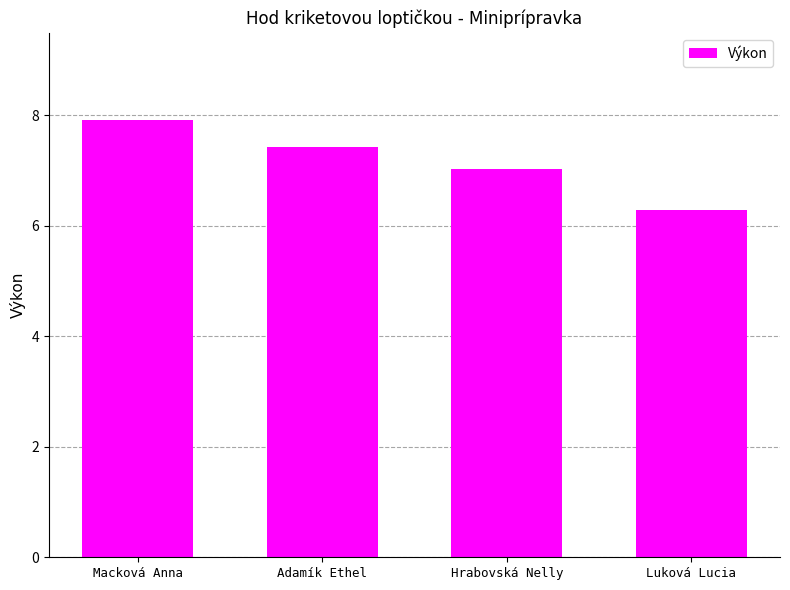

Rank the categories by value from highest to lowest.

Macková Anna, Adamík Ethel, Hrabovská Nelly, Luková Lucia